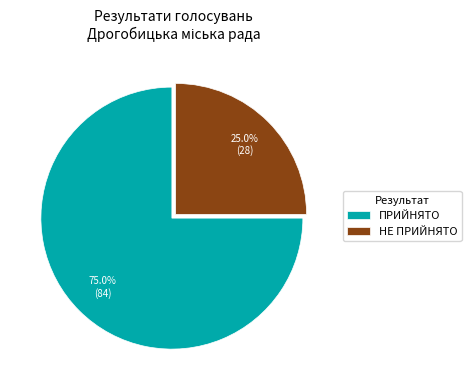

Count the number of slices in the pie.

2